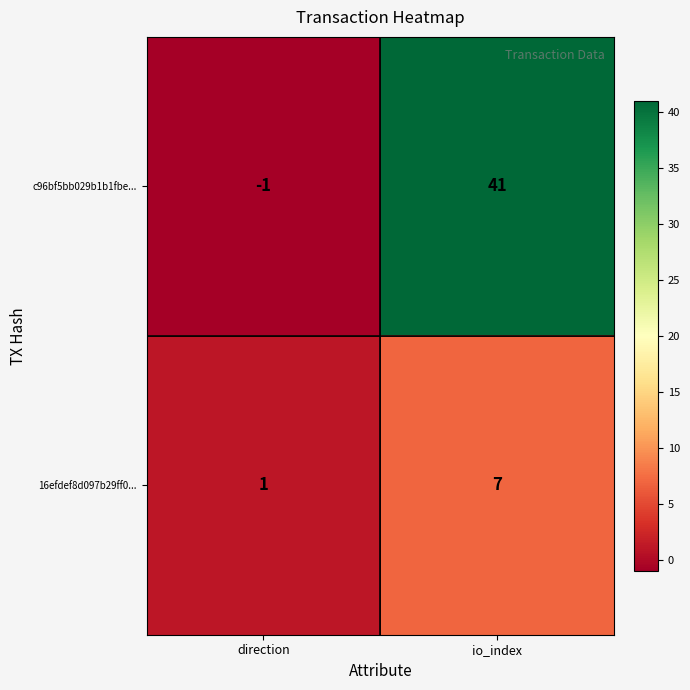

At direction, list the series in order from largest to smallest.

16efdef8d097b29ff0..., c96bf5bb029b1b1fbe...